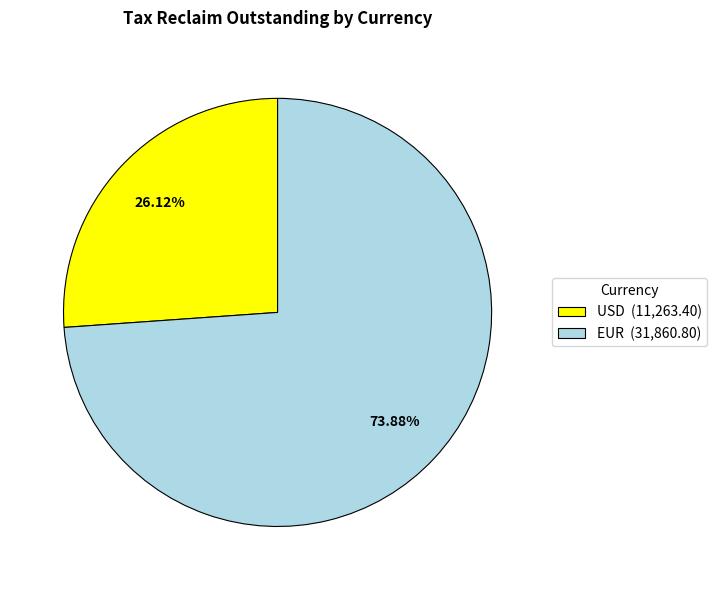

How many slices are in this pie chart?

2